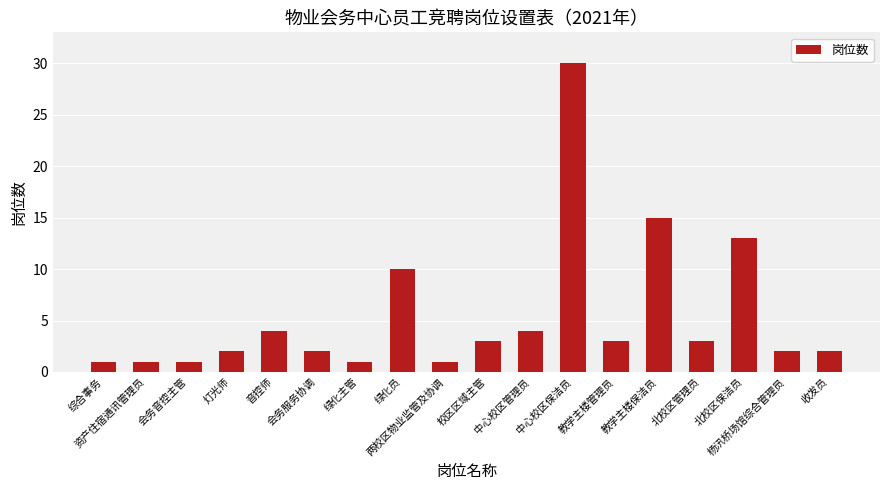

The chart shows a value of 2 at 音控师. True or false?

False